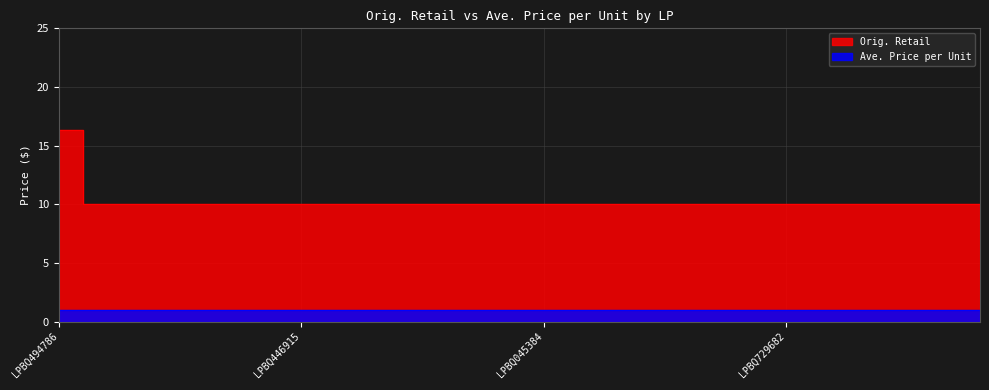

Which has a higher value, LPBQ762357 or LPBQ483363?

LPBQ762357